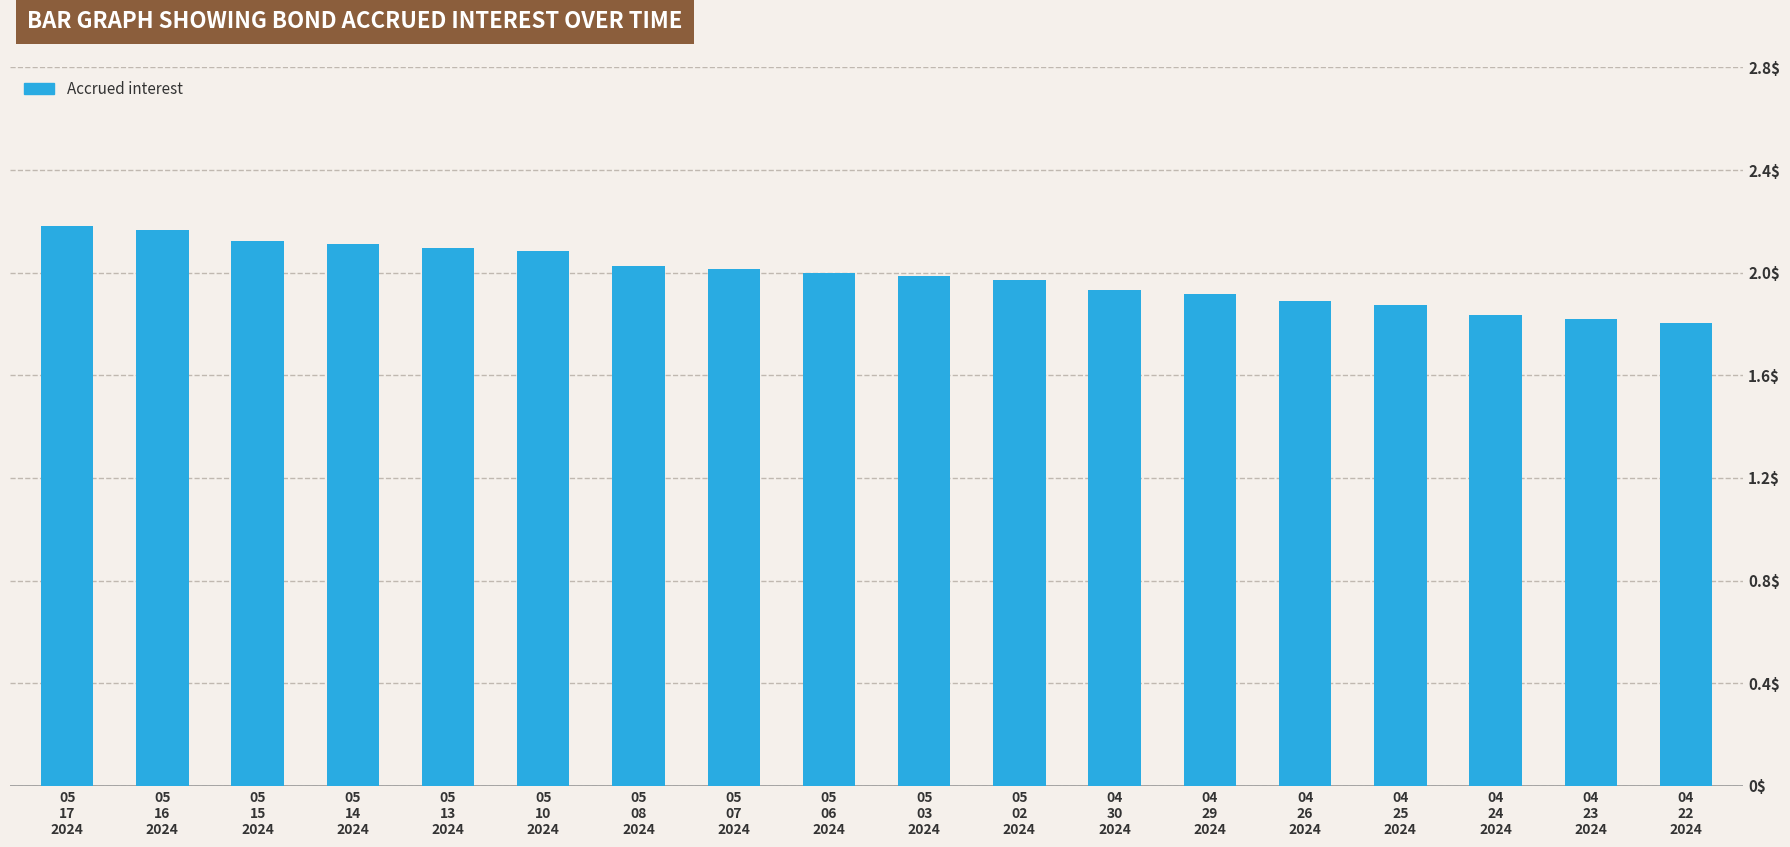

What is the average value?

2.0